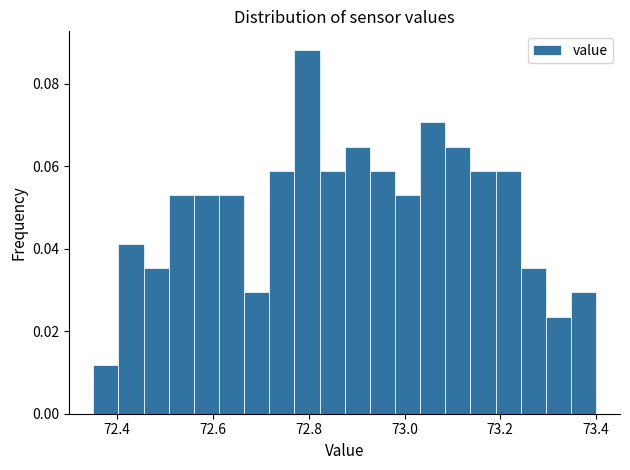

Around what value on the x-axis is the tallest bar? Give the approximate position of its centre, as read against the axis.

72.80